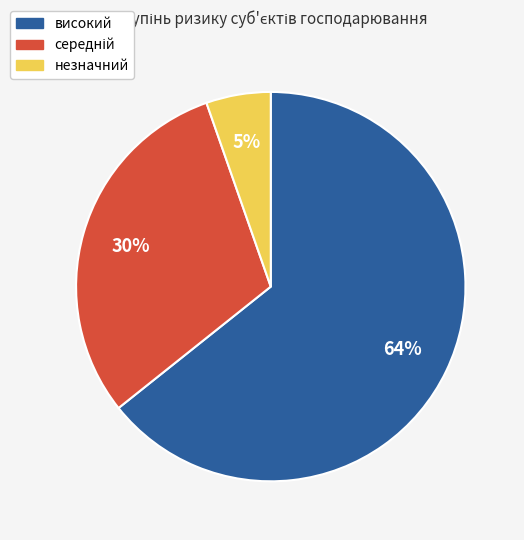

How many slices are in this pie chart?

3